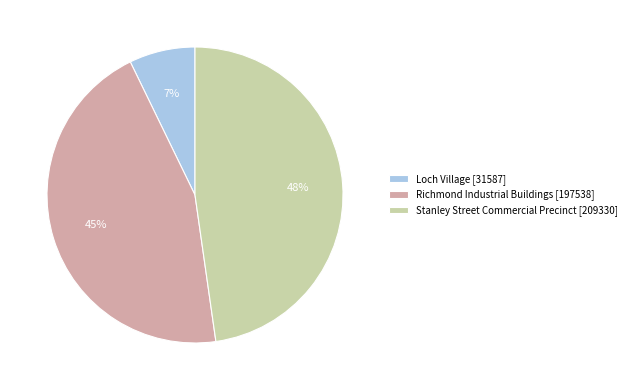

The Loch Village slice represents 7% of the pie. True or false?

True